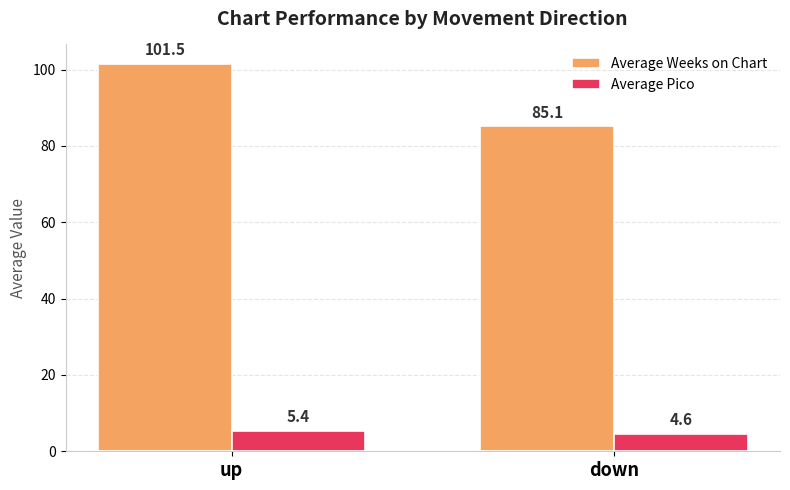

Which series has the widest spread of values?

Average Weeks on Chart